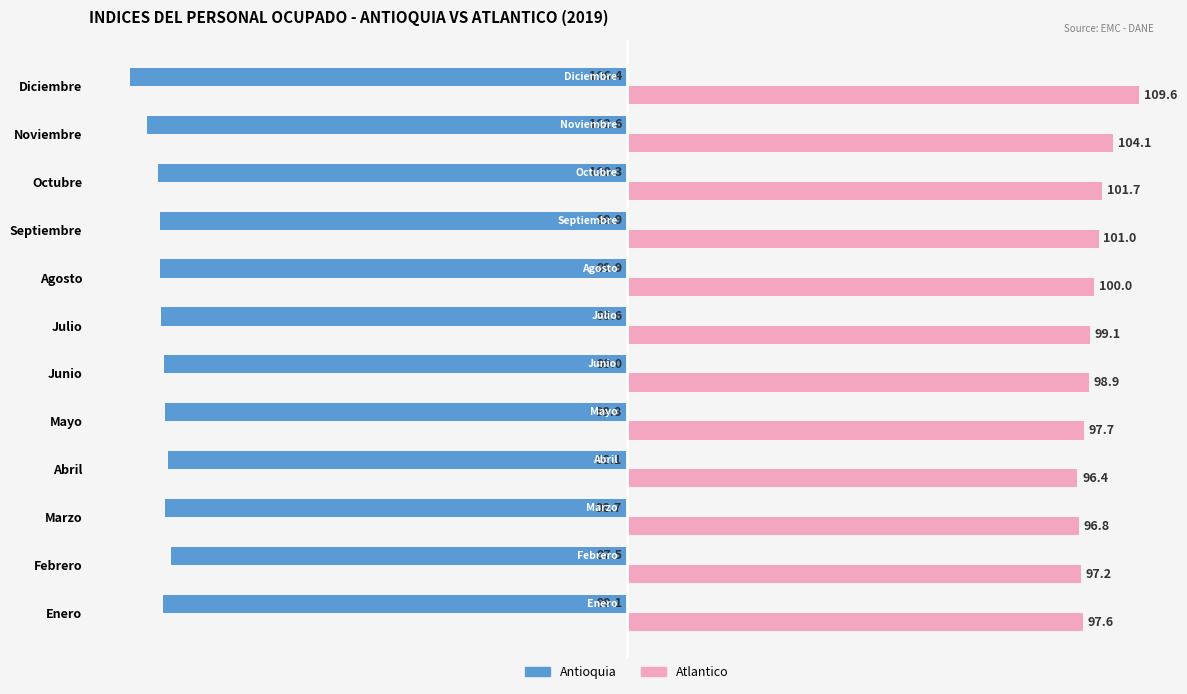

What is the difference between the second highest and second lowest values in the Antioquia series?

4.5